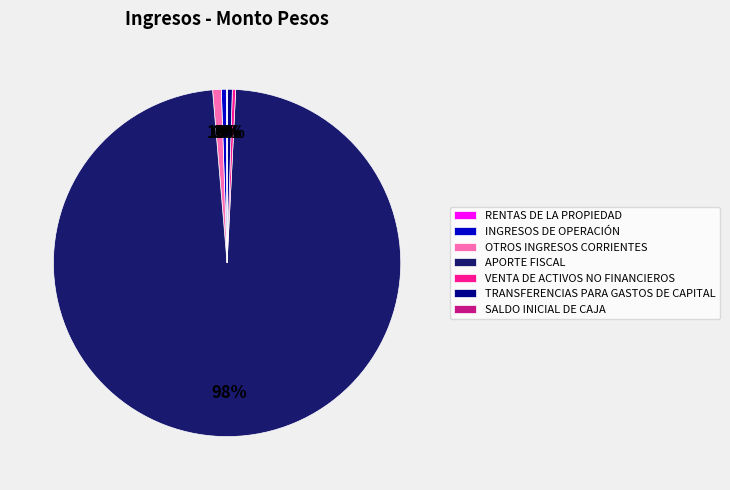

To the nearest percent, what is the combined percentage of OTROS INGRESOS CORRIENTES and INGRESOS DE OPERACIÓN?

1%